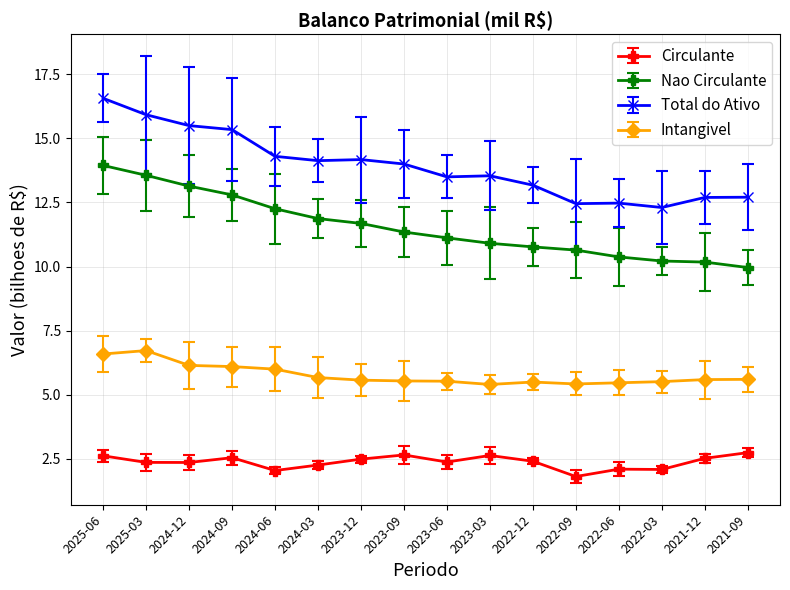

What is the value of the Circulante point at the 2nd from the left?

2.4